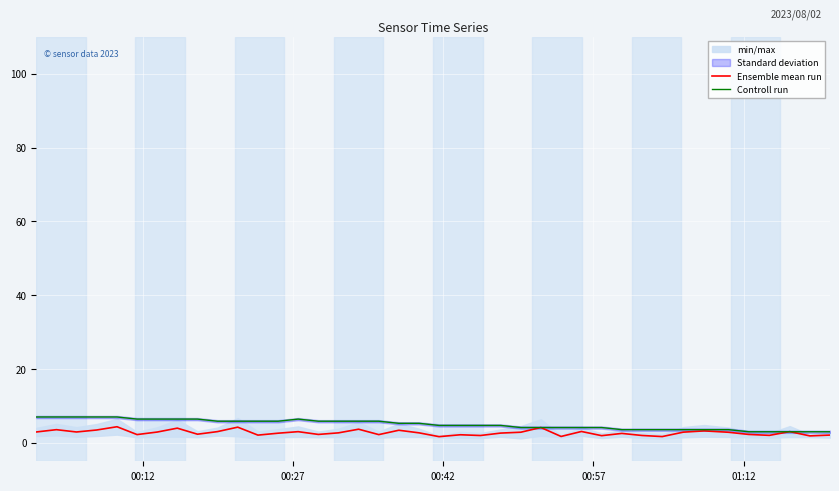

True or false: Ensemble mean run has more than 2 interior local peaks.

True